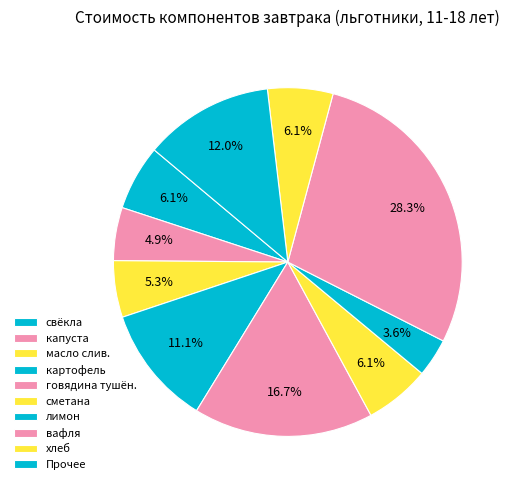

Count the number of slices in the pie.

10